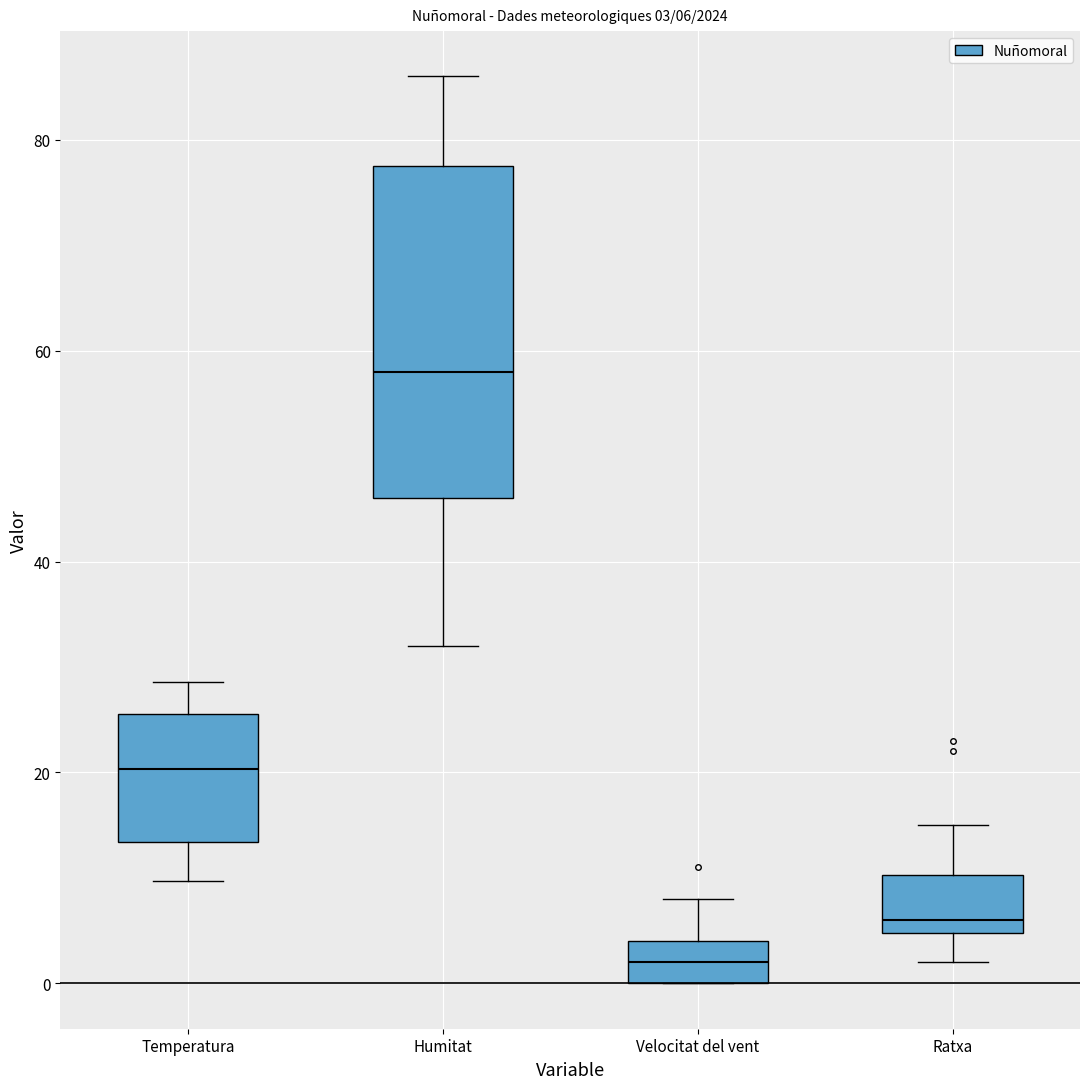

Which box is the tallest, from its lower edge to its upper edge?

Humitat